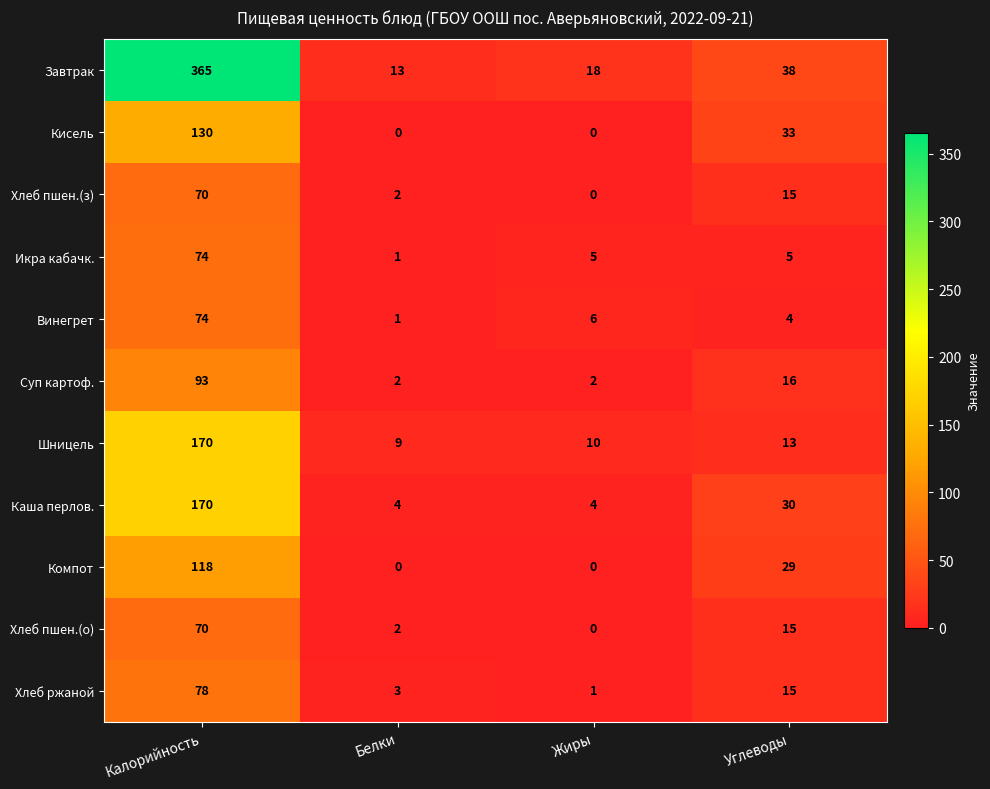

What is the difference between the Компот values at Углеводы and Калорийность?

89